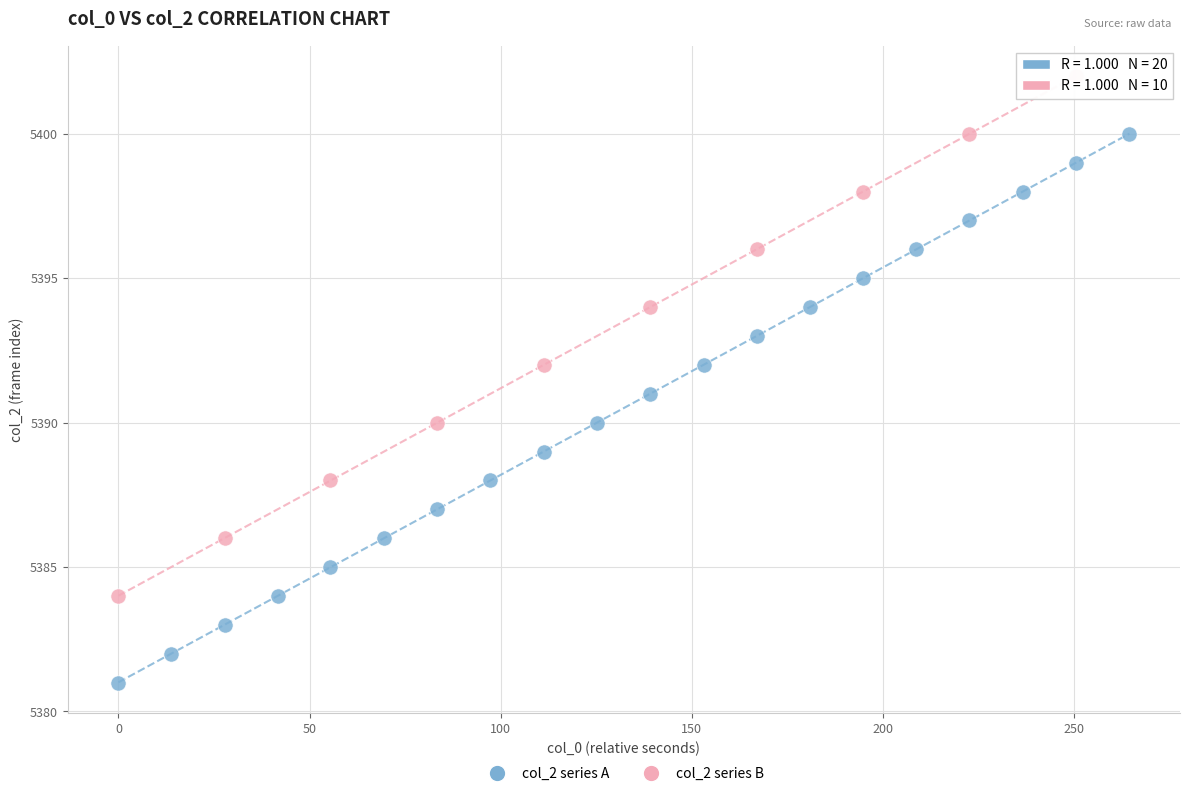

Which series reaches the maximum Y coordinate?

col_2 series B